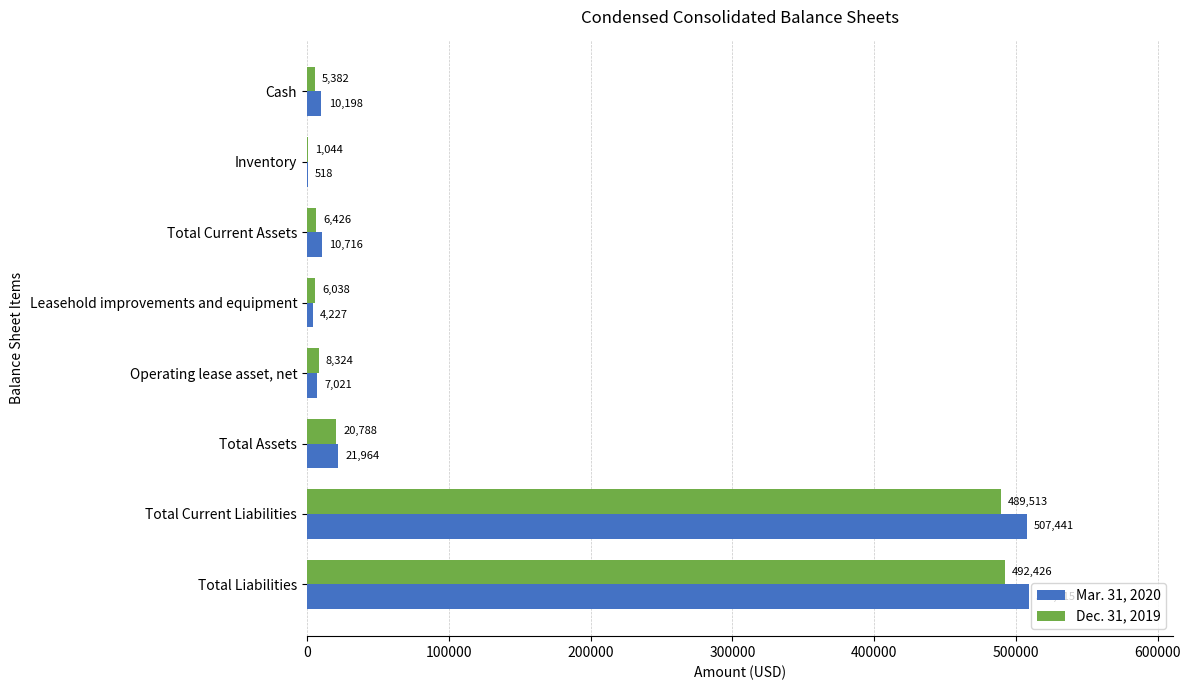

Between Leasehold improvements and equipment and Total Current Liabilities, which series saw the biggest shift?

Mar. 31, 2020